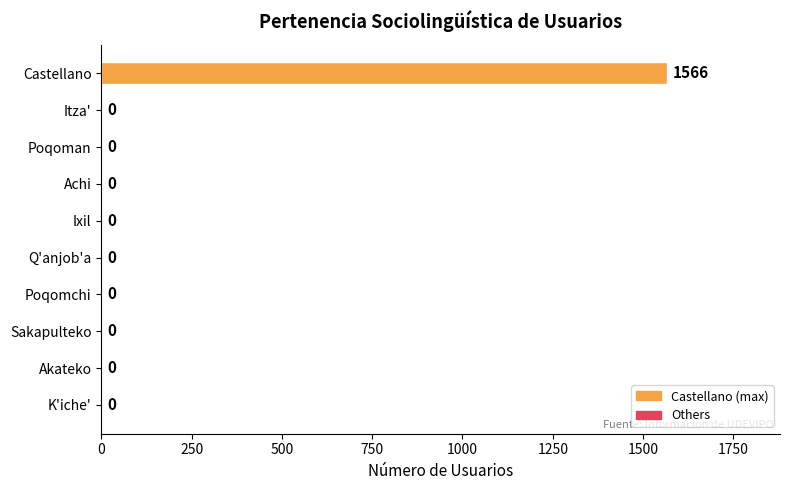

Reading bottom to top, list all the values displayed in this chart.

K'iche'=0	Akateko=0	Sakapulteko=0	Poqomchi=0	Q'anjob'a=0	Ixil=0	Achi=0	Poqoman=0	Itza'=0	Castellano=1566